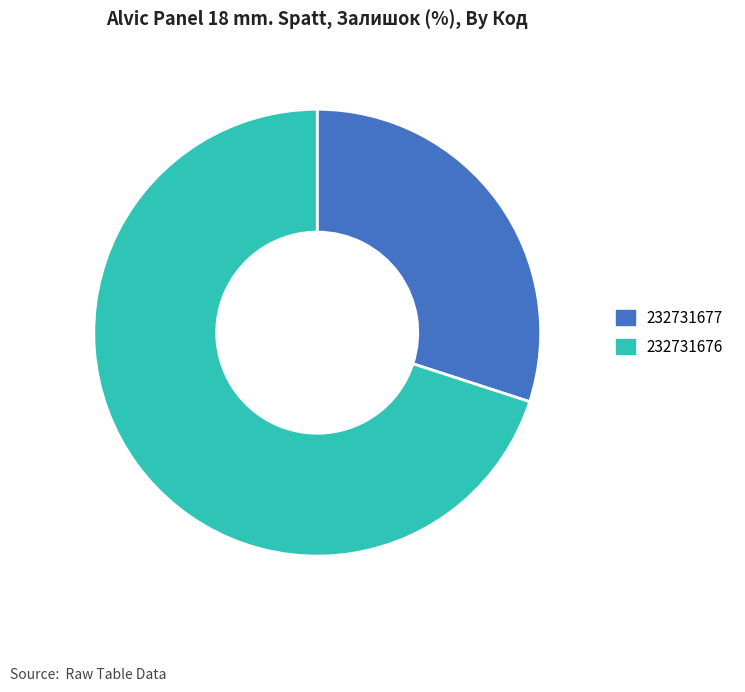

Rank the categories by value from lowest to highest.

232731677, 232731676